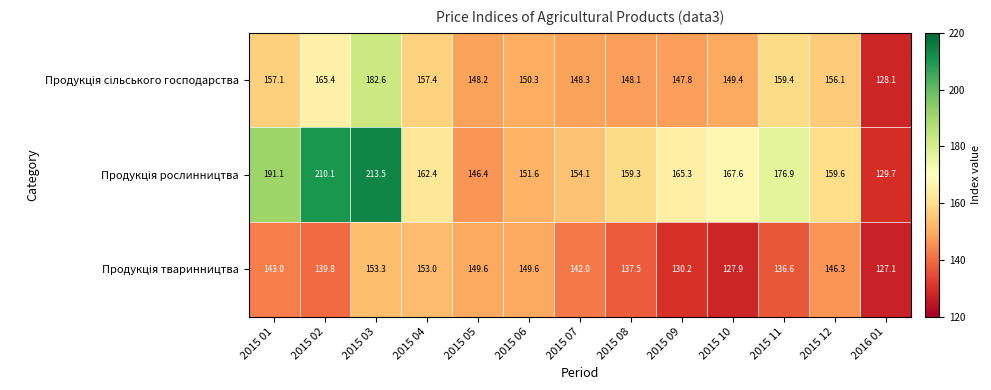

Which category has the highest value across all series?

2015 03